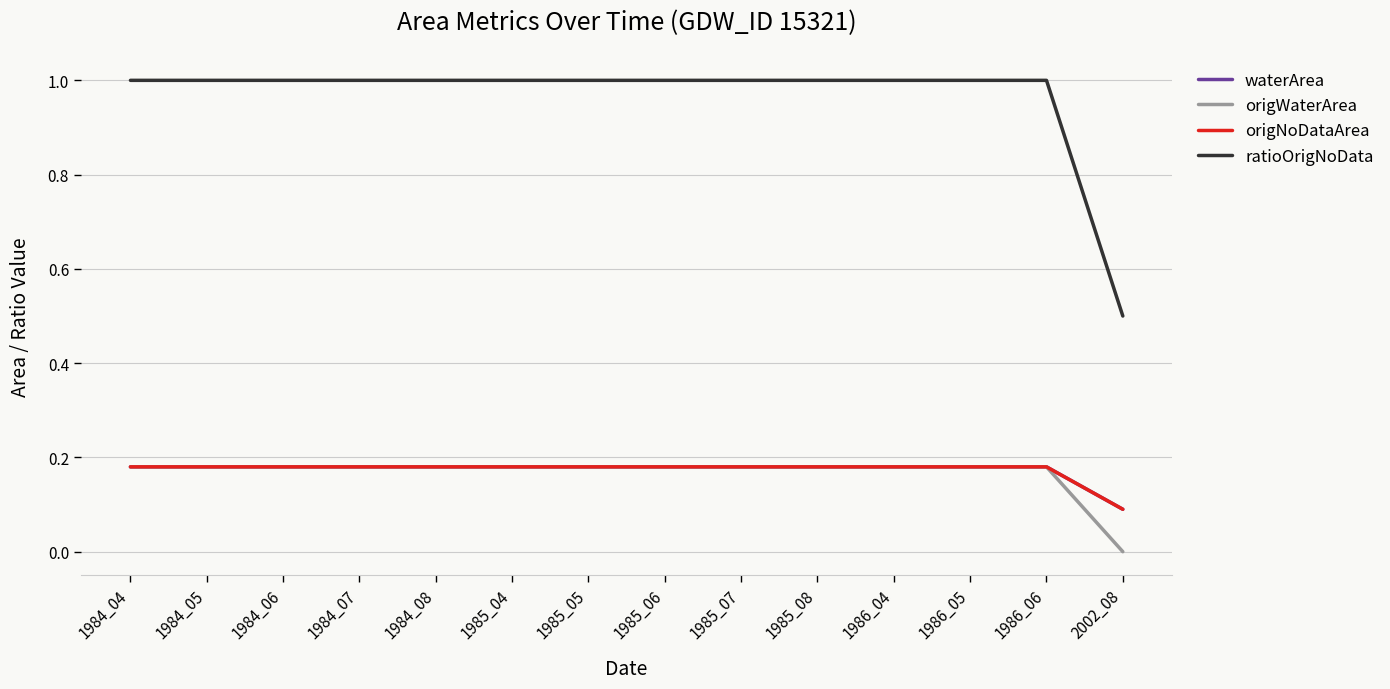

True or false: origWaterArea and waterArea intersect in this chart.

False